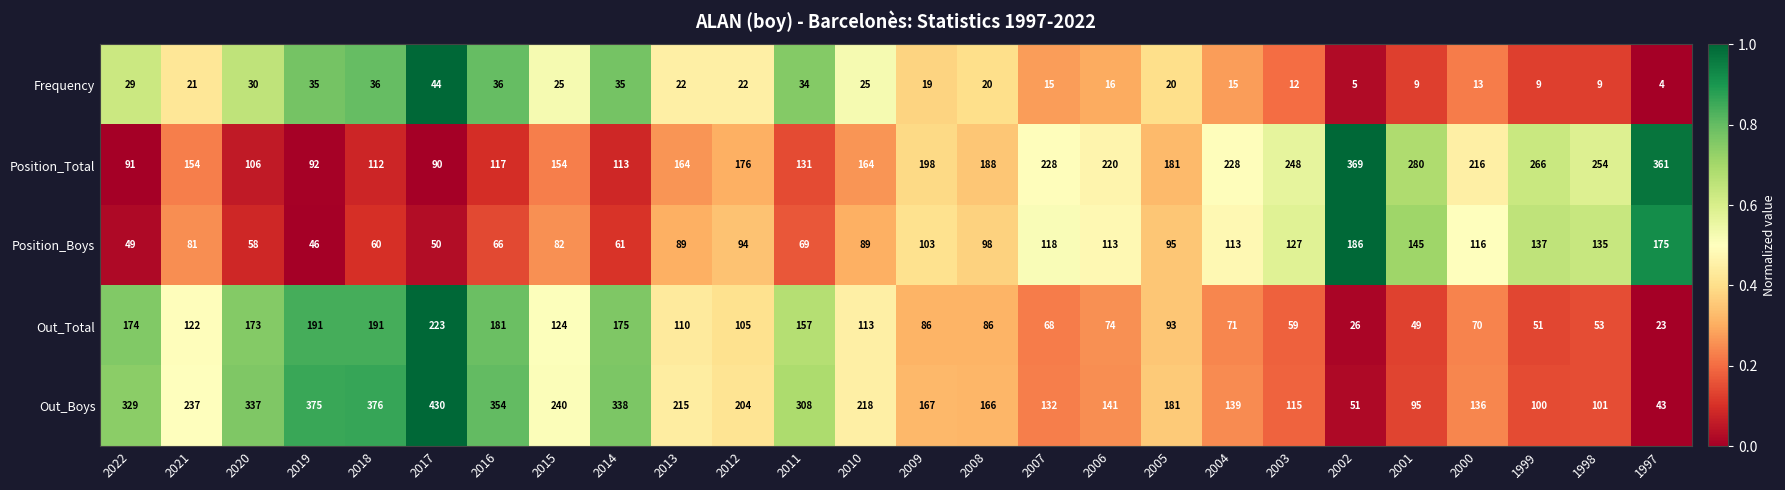

At 2022, list the series in order from largest to smallest.

Out_Boys, Out_Total, Position_Total, Position_Boys, Frequency